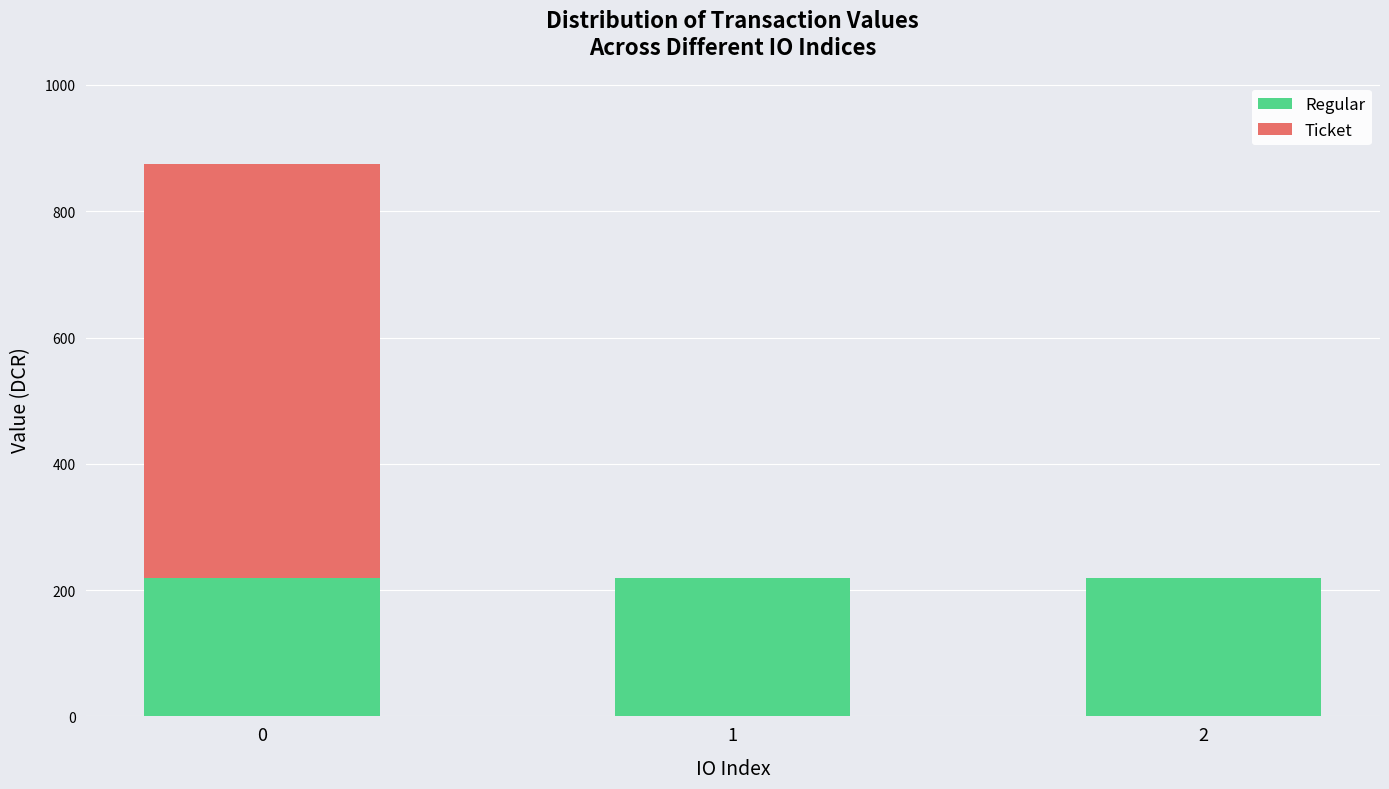

Are the bars horizontal?

No